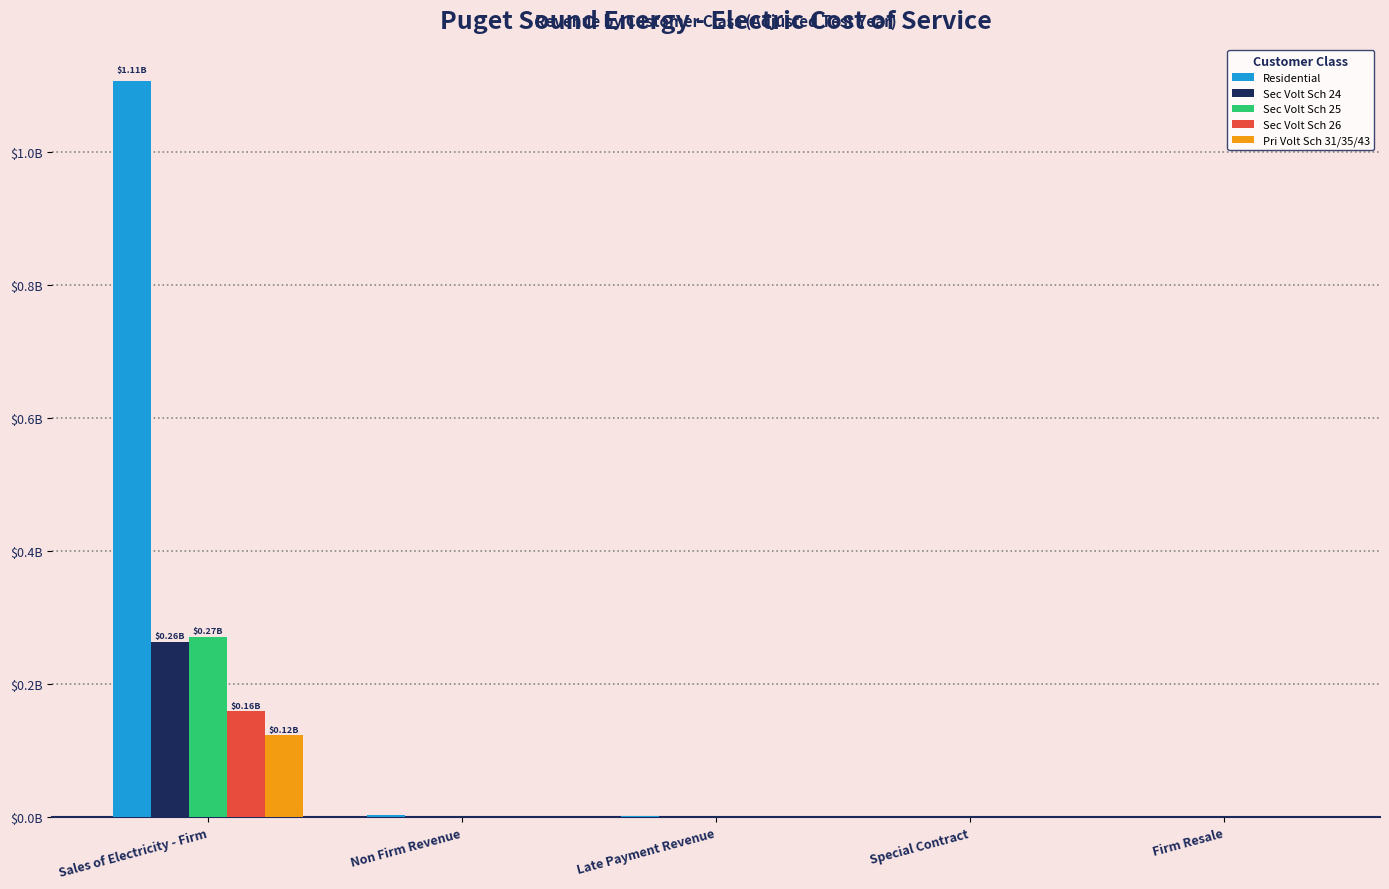

What are all the series names shown in the legend?

Residential, Sec Volt Sch 24, Sec Volt Sch 25, Sec Volt Sch 26, Pri Volt Sch 31/35/43